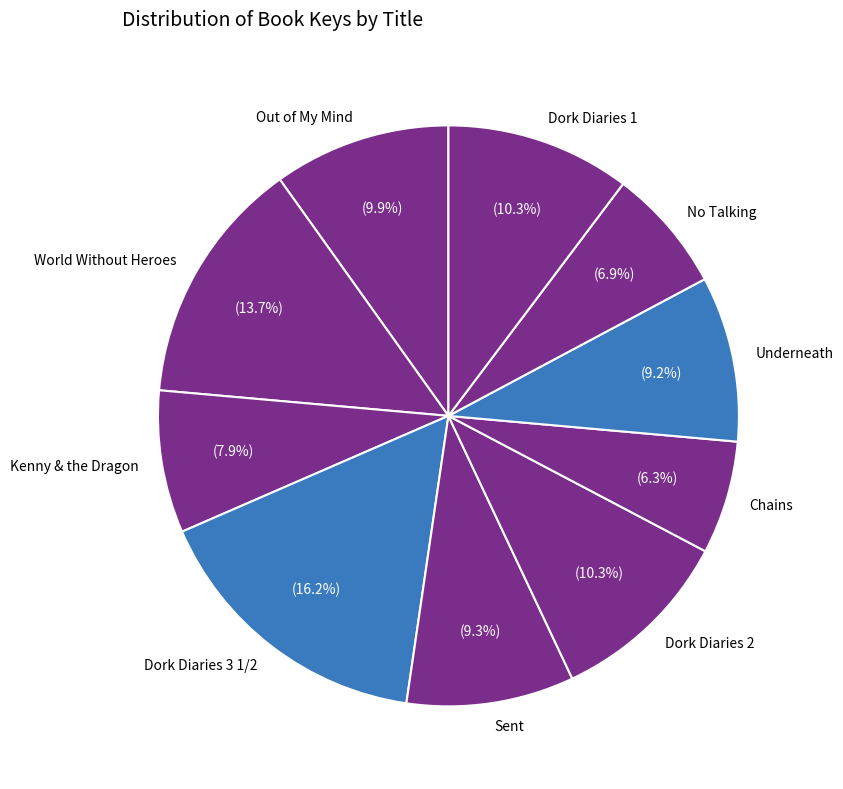

What percentage do Sent and Chains together represent?

15.6%